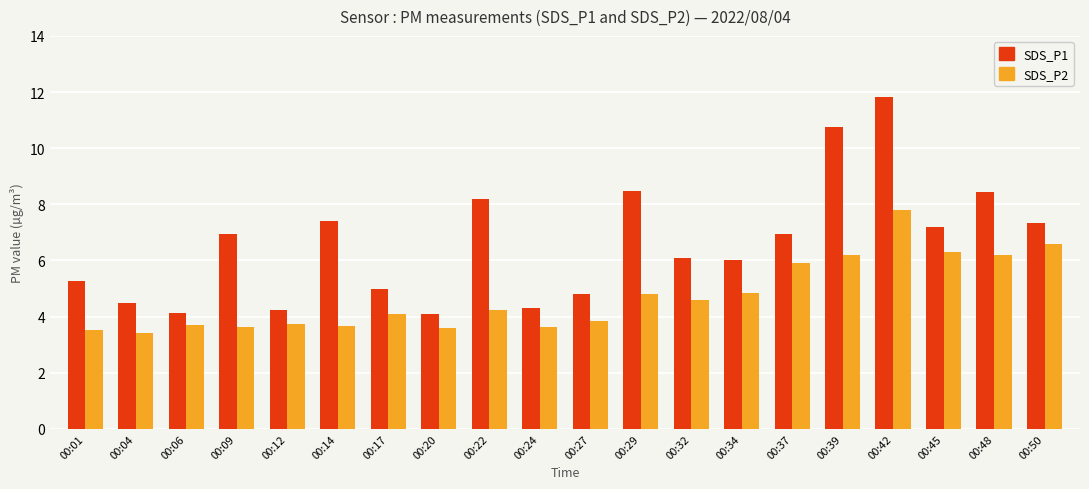

The SDS_P2 series shows 10.0 at 00:39. True or false?

False